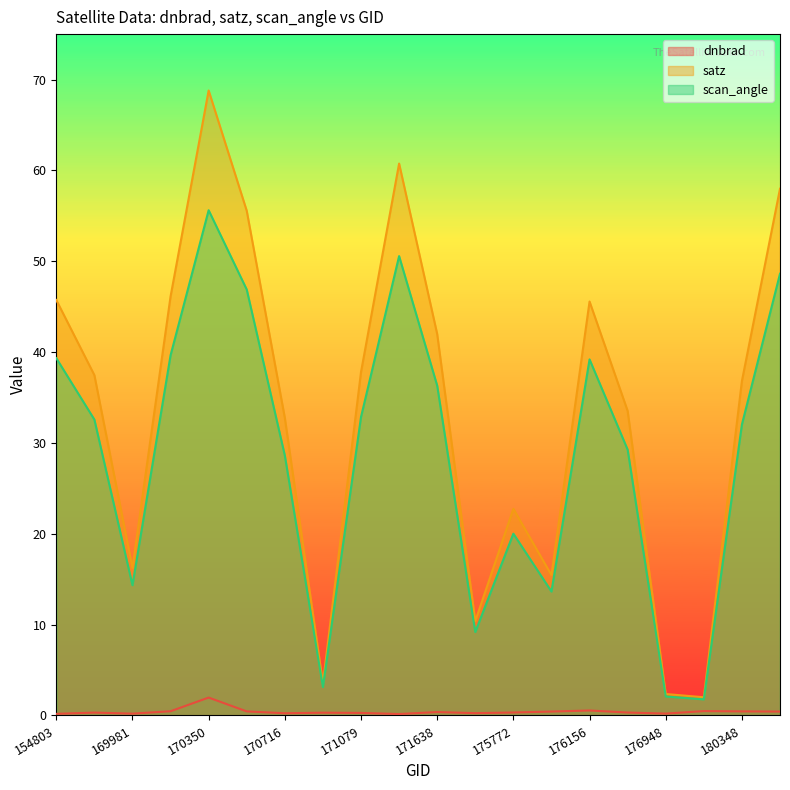

At how many categories does at least one series exceed 11?

16